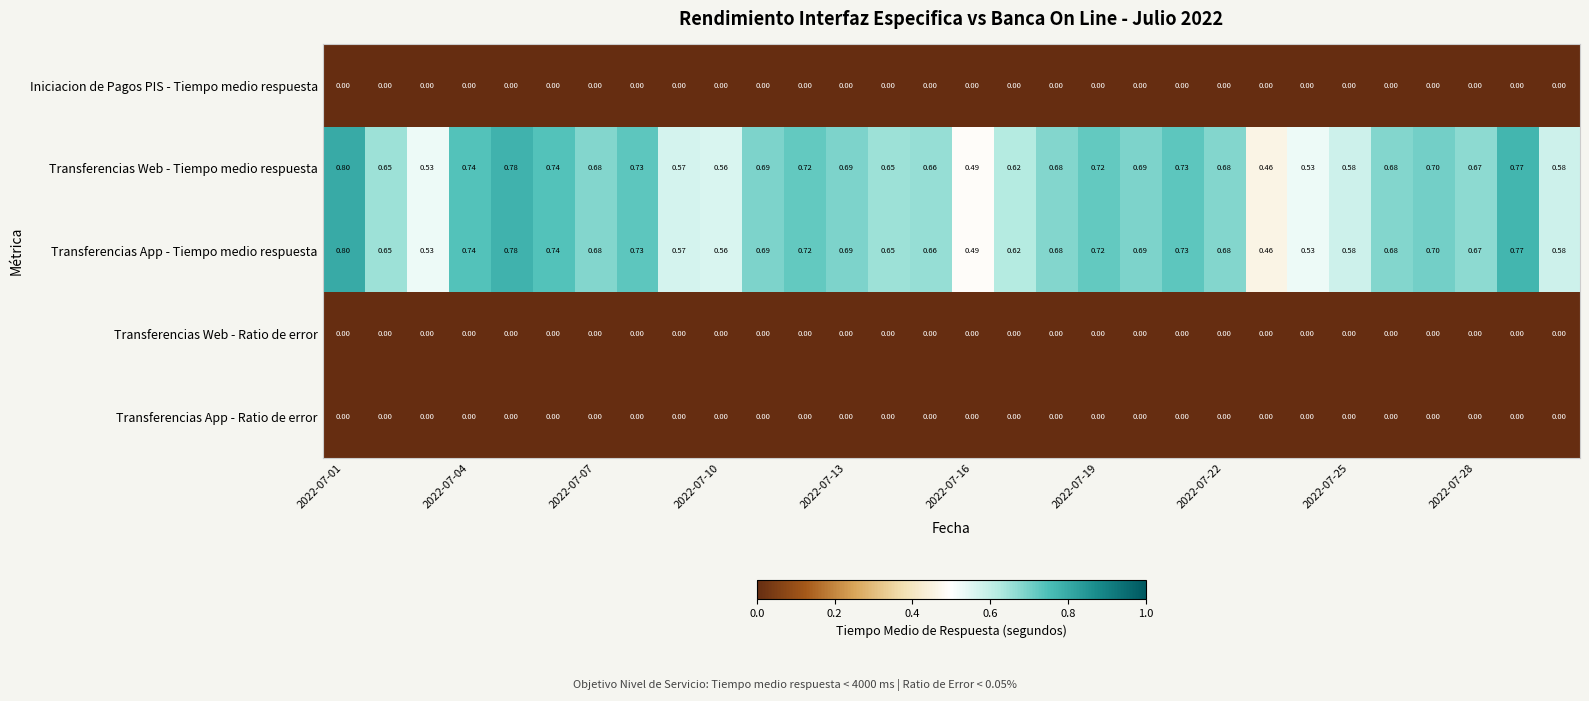

At which category does the chart reach its minimum across all series?

2022-07-01